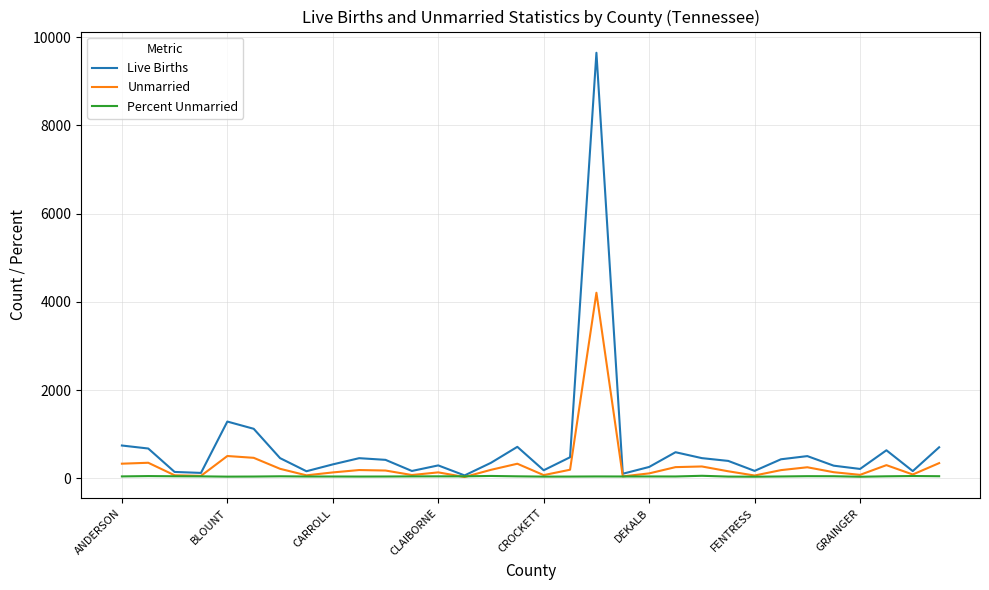

Which series has the largest range (max minus min)?

Live Births